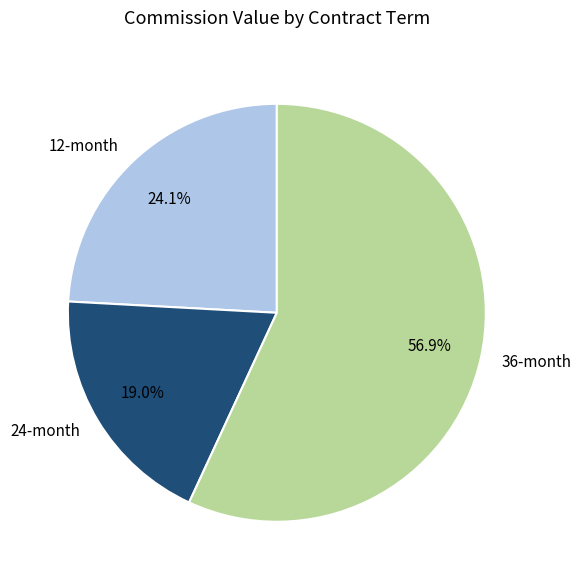

True or false: 12-month accounts for 14% of the total.

False